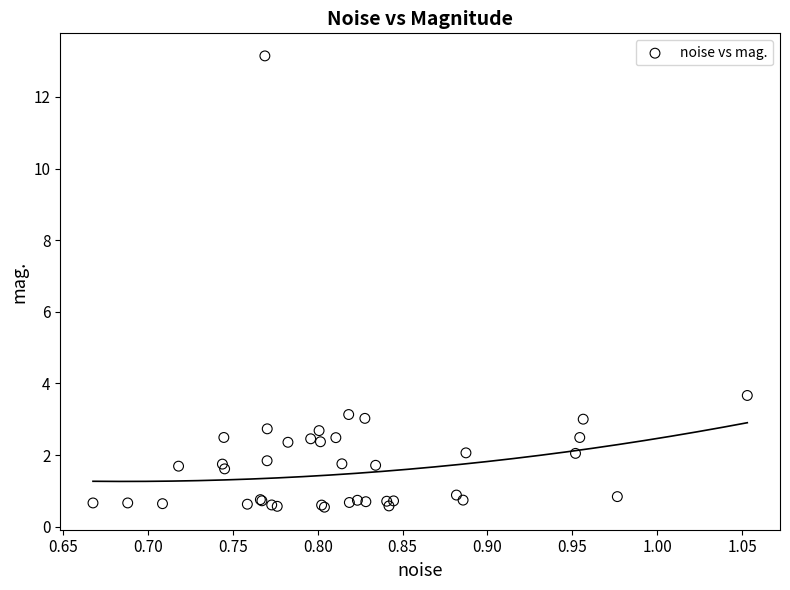

What Y value in the scatter plot is closest to 6?

3.7